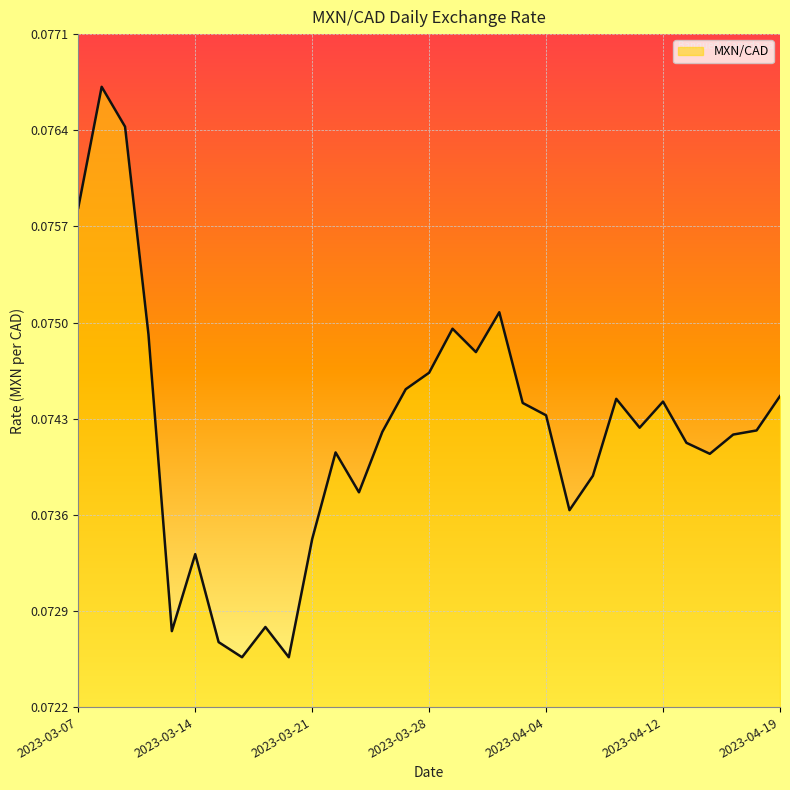

How many lines are shown in the chart?

1